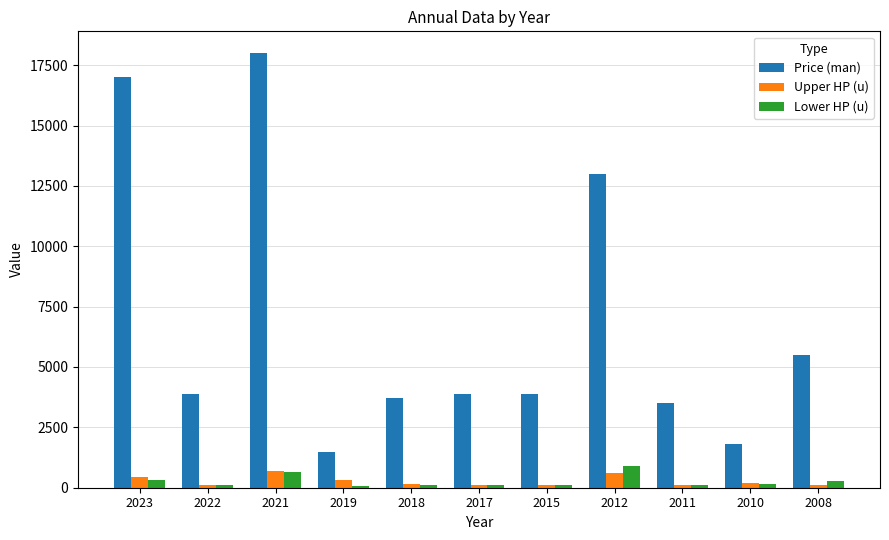

What is the value of the Price (man) bar at the 10th from the left?

1800